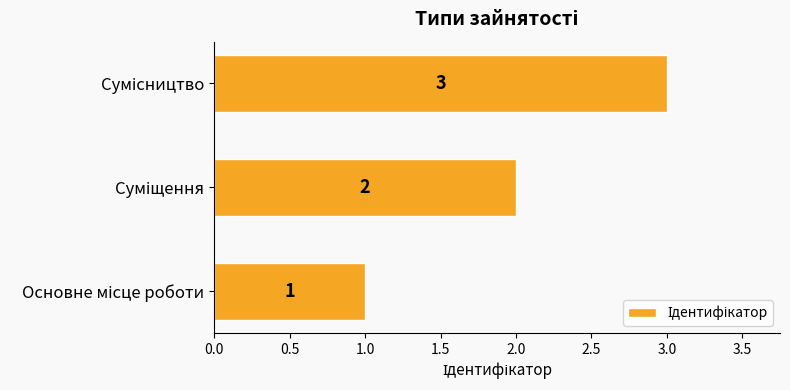

How many values are between 1 and 3?

3